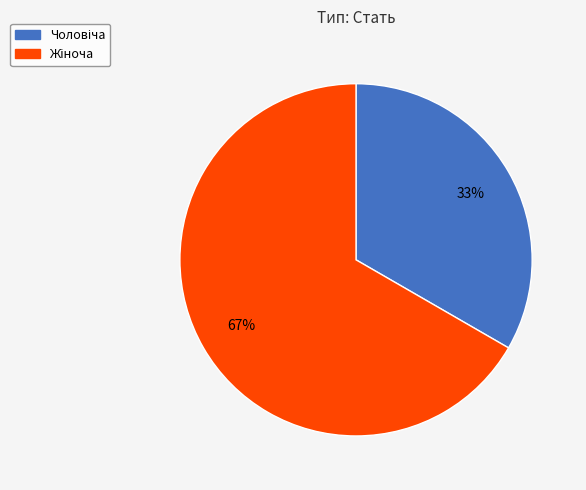

How many segments does this pie chart have?

2